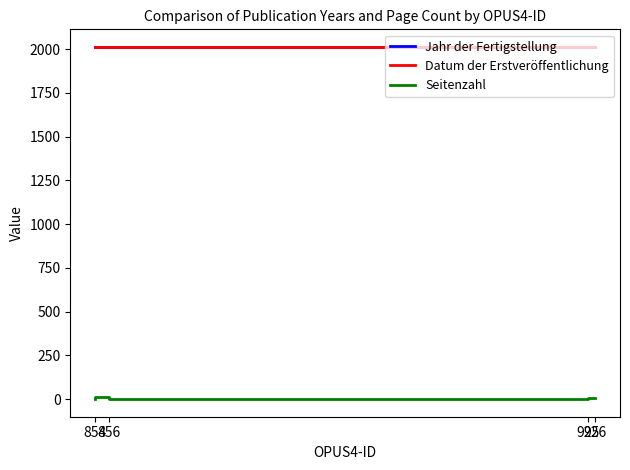

At which category does Seitenzahl reach its first local peak?

856